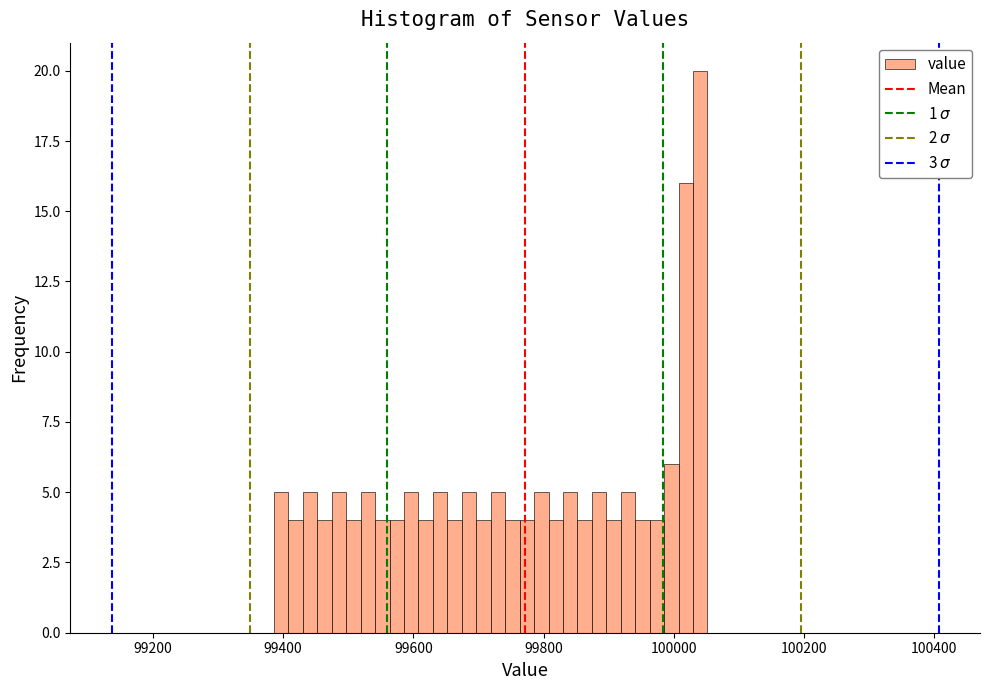

Around what value on the x-axis is the tallest bar? Give the approximate position of its centre, as read against the axis.

100040